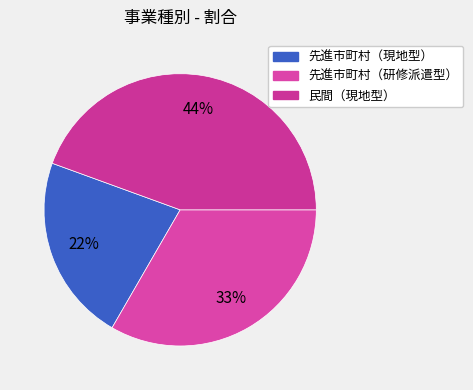

How many segments does this pie chart have?

3